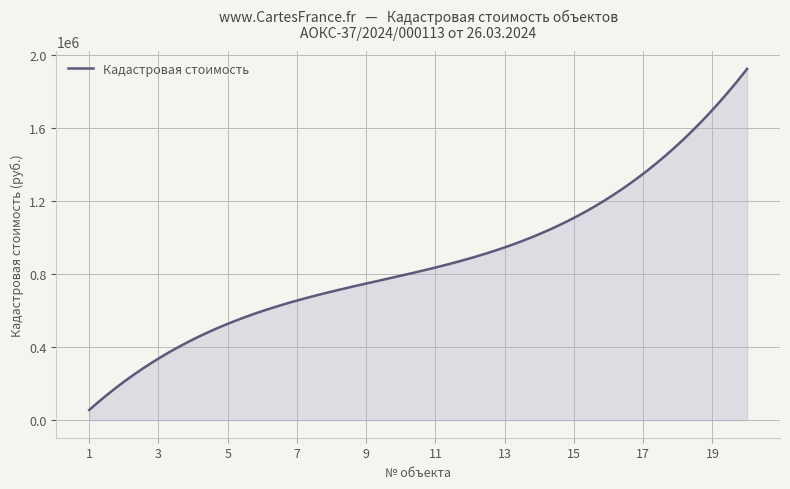

What is the greatest value displayed?

1922158.4